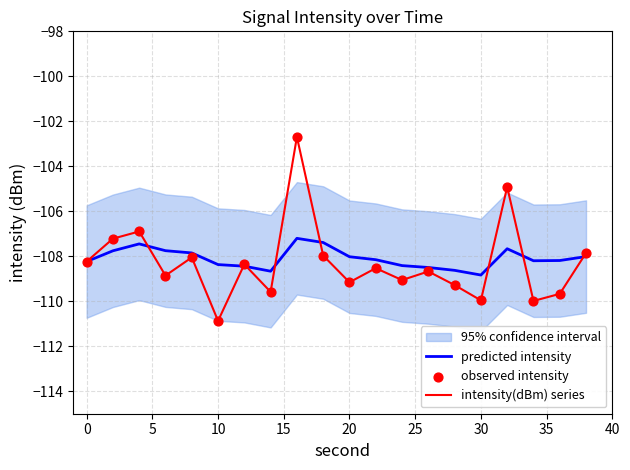

Read the predicted intensity value at 10.

-108.4